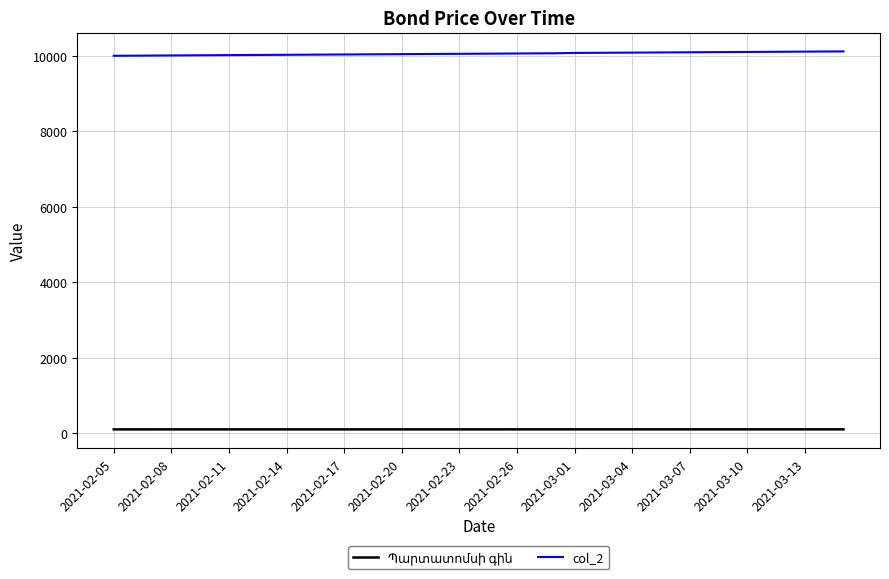

Which series has the largest total across all categories?

col_2